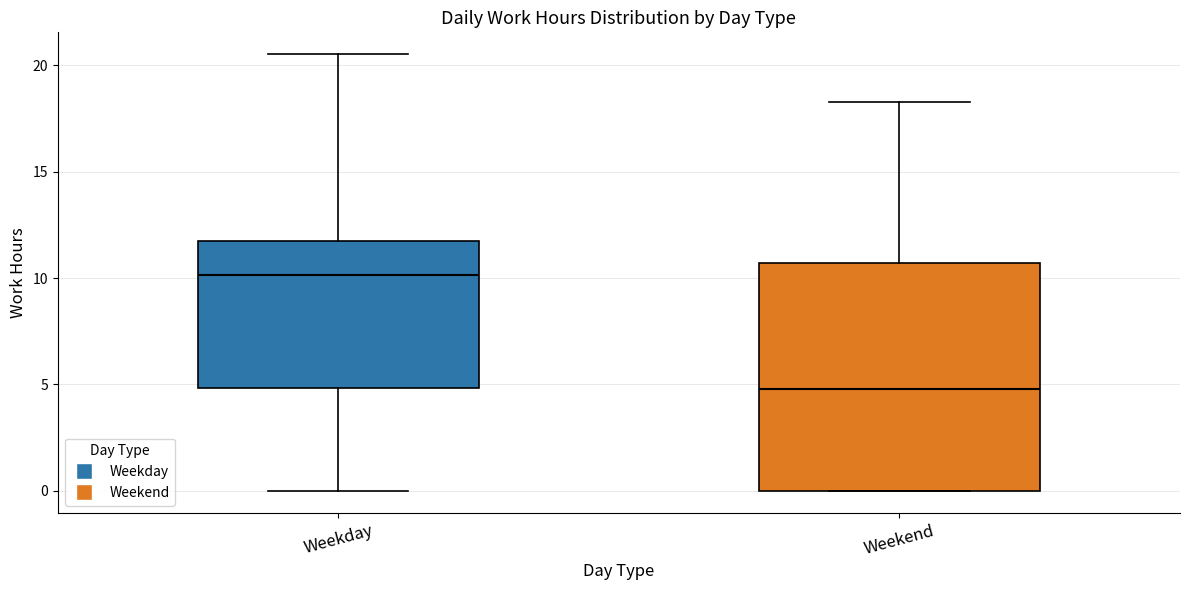

Reading left to right, transcribe this box plot: for each box, give where its median line is, the range the box spans, and where its two whiskers end, as read against the y-axis. The values are not printed on the chart, so give them approximately, as read against the axis.

Weekday: median 10.0, box 5.0 to 12.0, whiskers 0.0 to 20.5
Weekend: median 5.0, box 0.0 to 10.5, whiskers 0.0 to 18.5